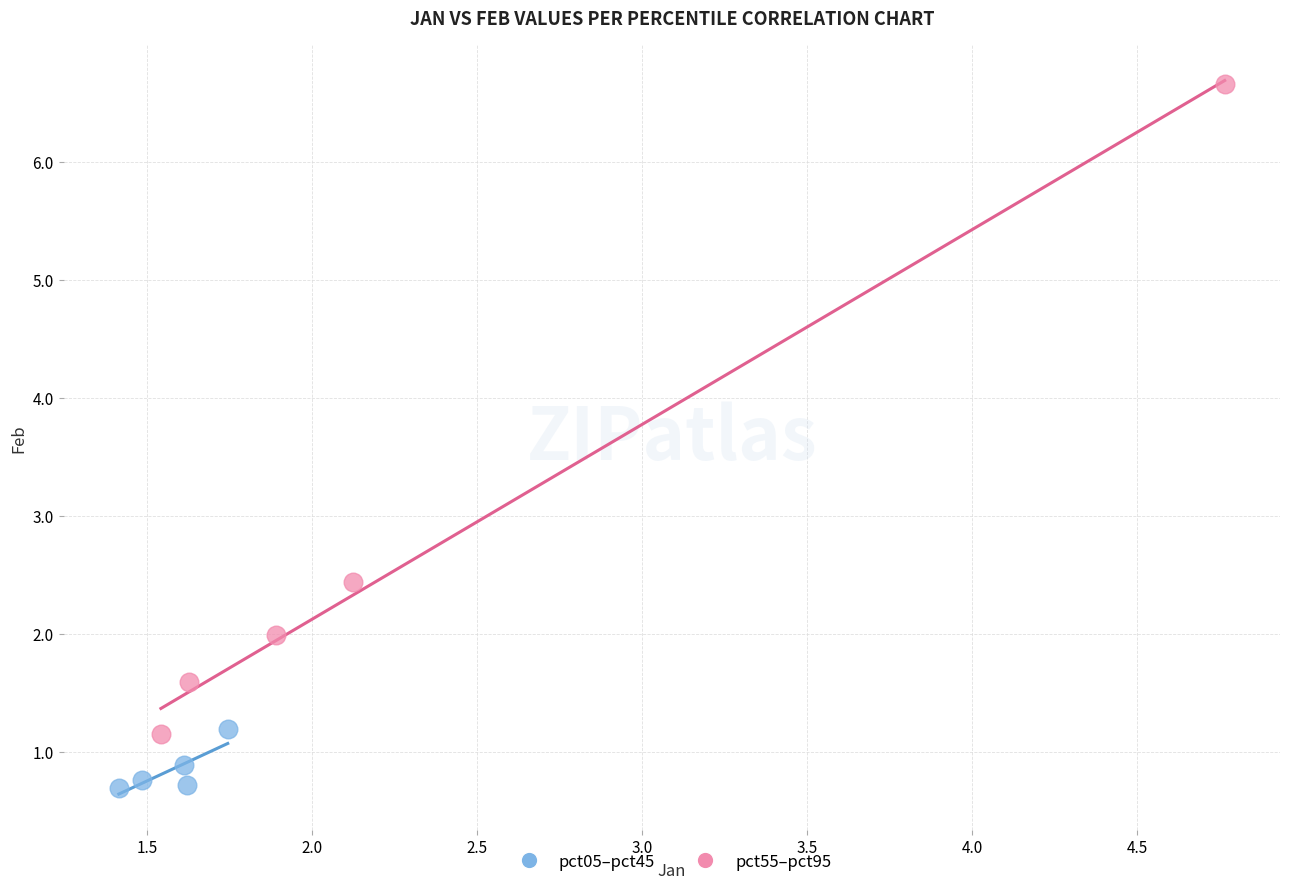

Which series has the largest Y range (max minus min)?

pct55–pct95